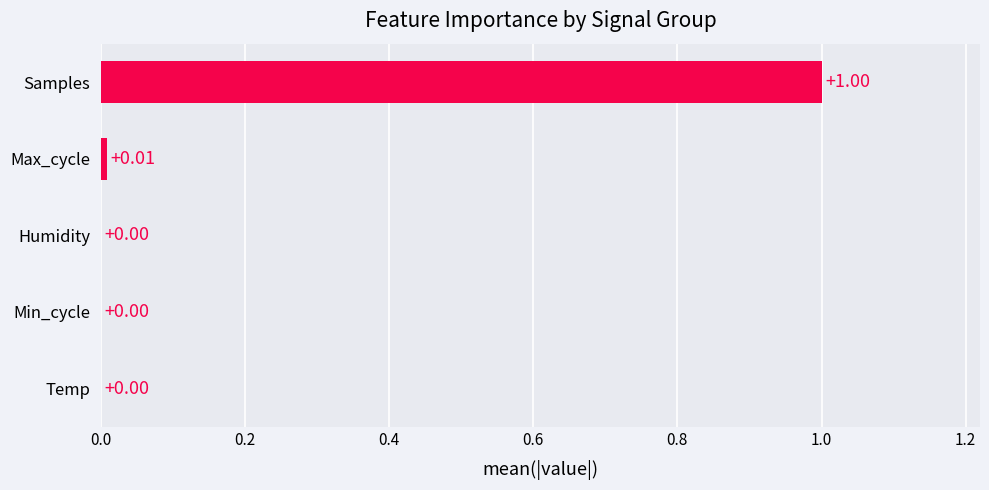

How many series are shown in this chart?

1